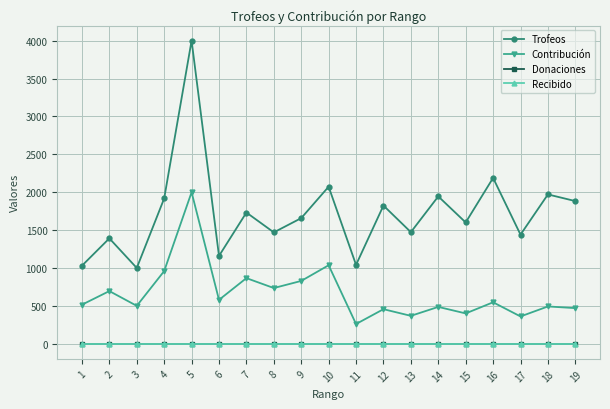

Is this an area chart (filled region under the line)?

No